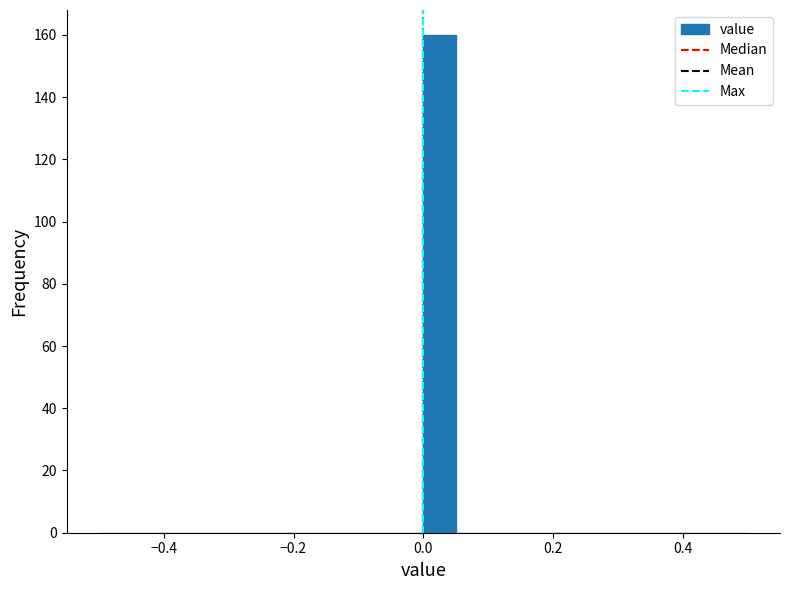

Read against the x-axis, roughly where is the centre of the tallest bar?

0.02